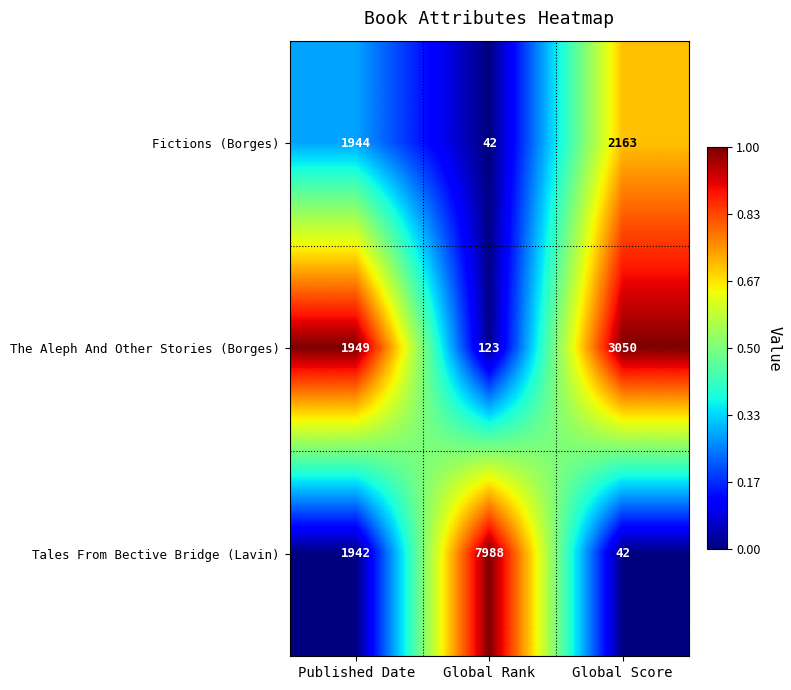

Which series has the largest range (max minus min)?

Tales From Bective Bridge (Lavin)